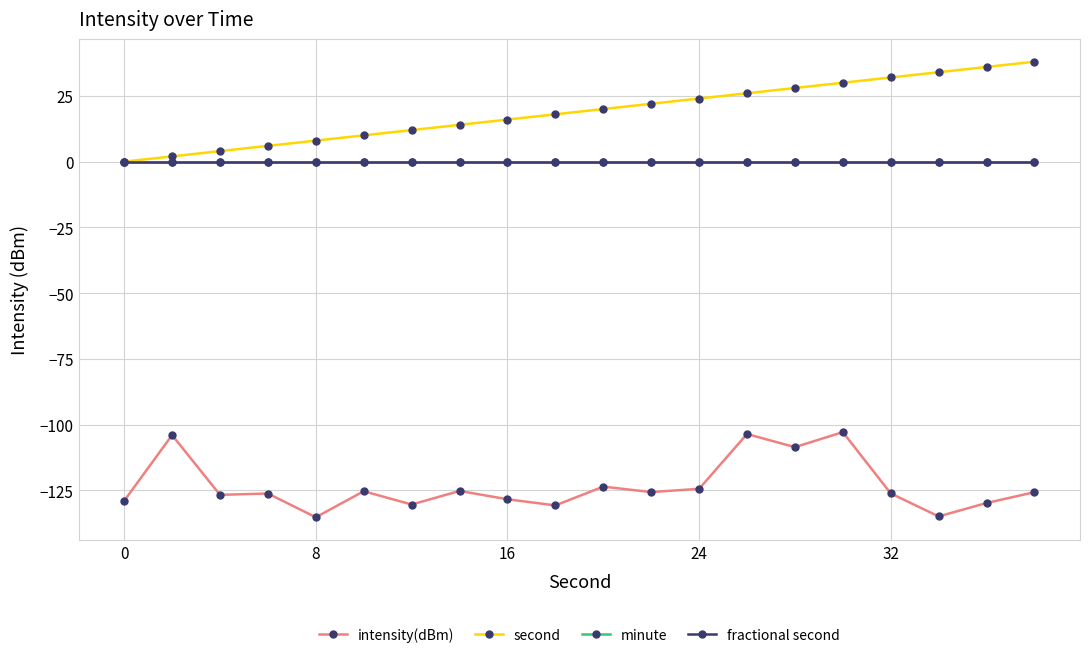

Is this an area chart (filled region under the line)?

No